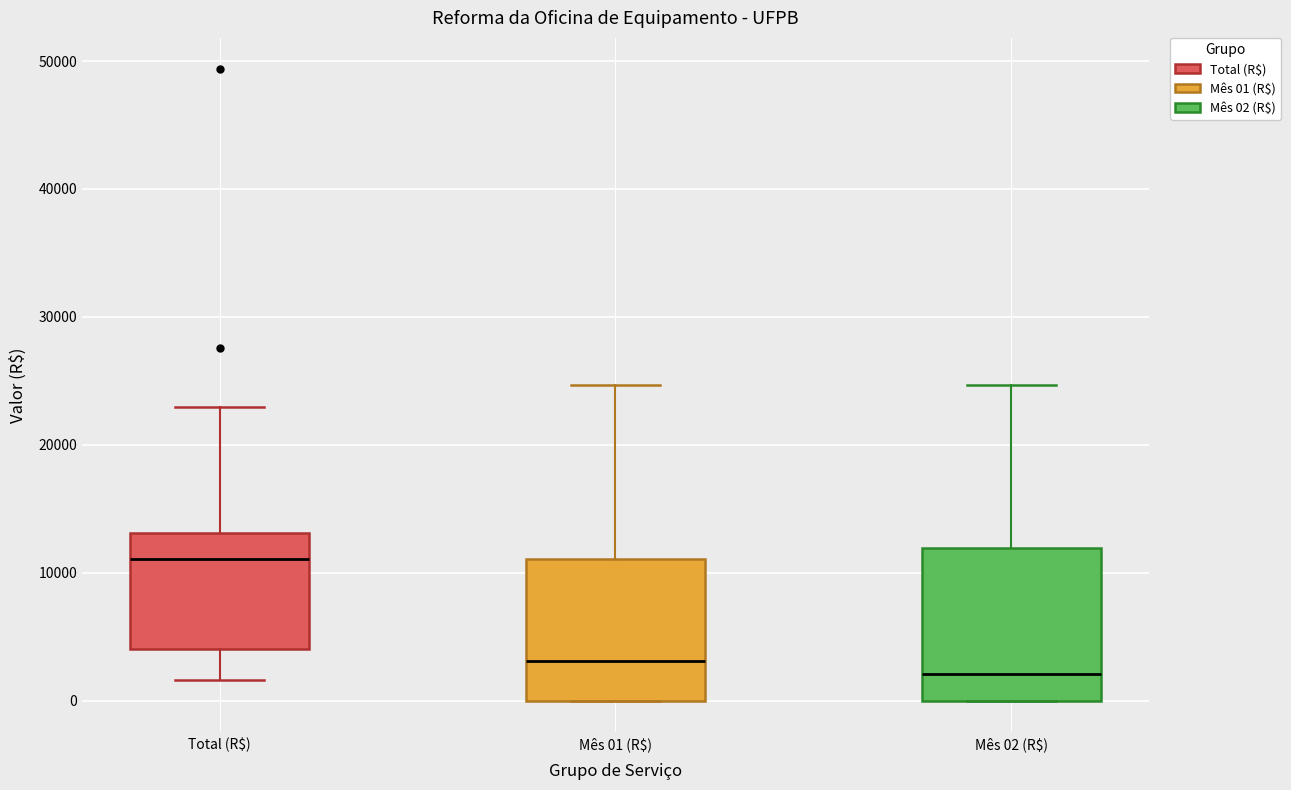

Reading left to right, read every box against the y-axis: the position of its median line, the range the box covers, and the ends of its whiskers. The values are not printed on the chart, so give them approximately, as read against the axis.

Total (R$): median 11000, box 4000 to 13000, whiskers 2000 to 23000
Mês 01 (R$): median 3000, box 0 to 11000, whiskers 0 to 25000
Mês 02 (R$): median 2000, box 0 to 12000, whiskers 0 to 25000